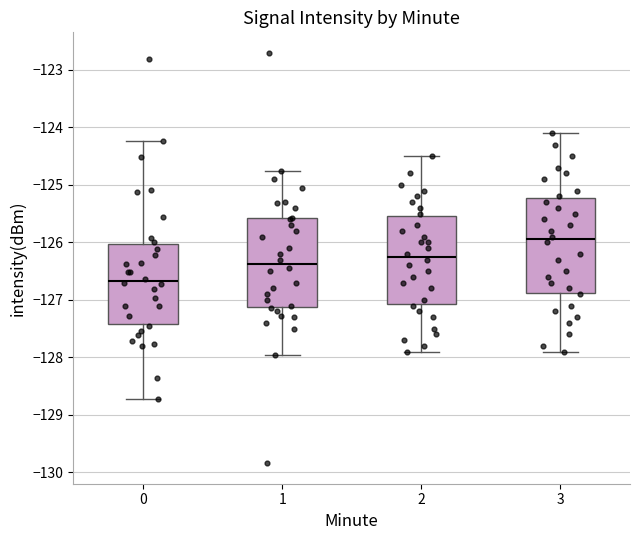

Where does the median line of the box at x = 0 sit on the y-axis? The values are not printed on the chart, so give them approximately, as read against the axis.

-126.7